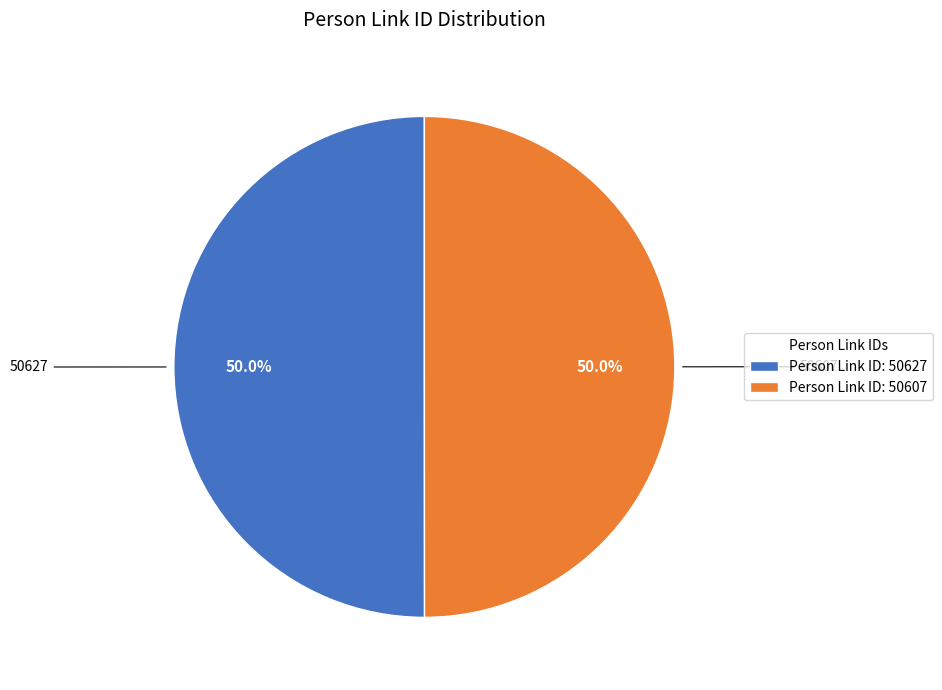

What portion of the pie excludes Person Link ID: 50627?

50.0%